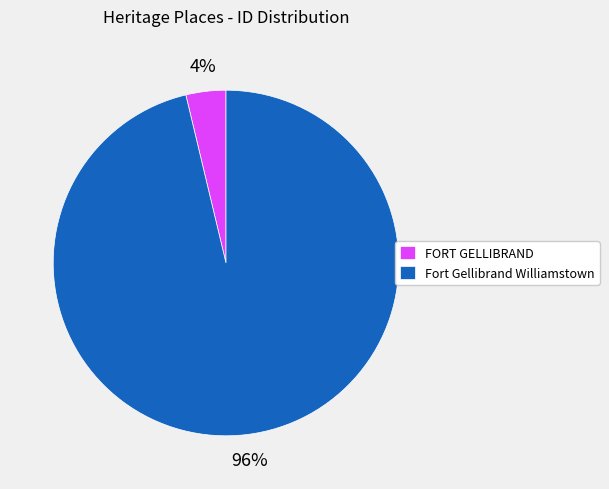

True or false: FORT GELLIBRAND accounts for 4% of the total.

True